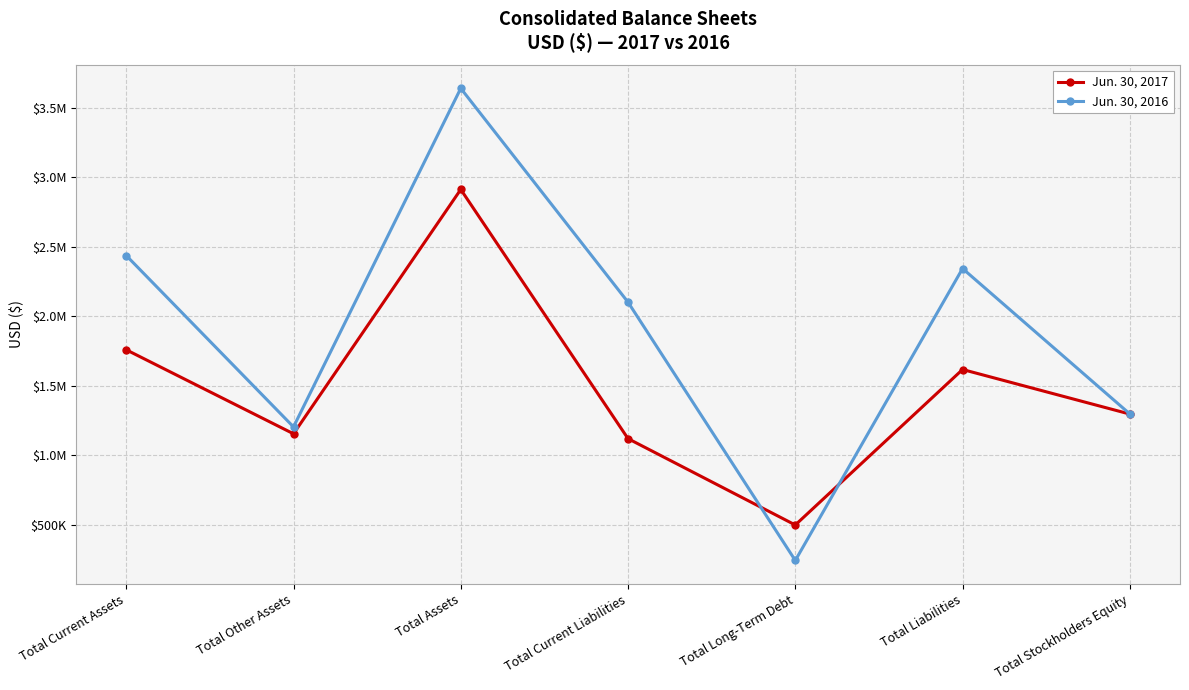

Is this an area chart (filled region under the line)?

No